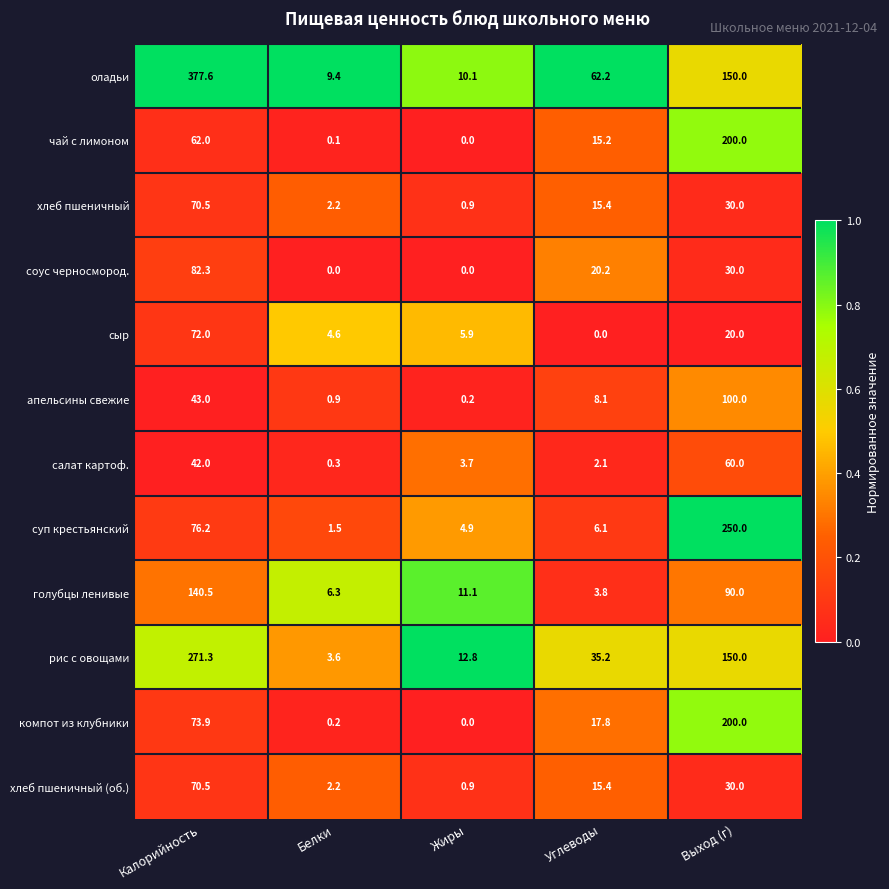

Rank the categories by чай с лимоном value from lowest to highest.

Жиры, Белки, Углеводы, Калорийность, Выход (г)